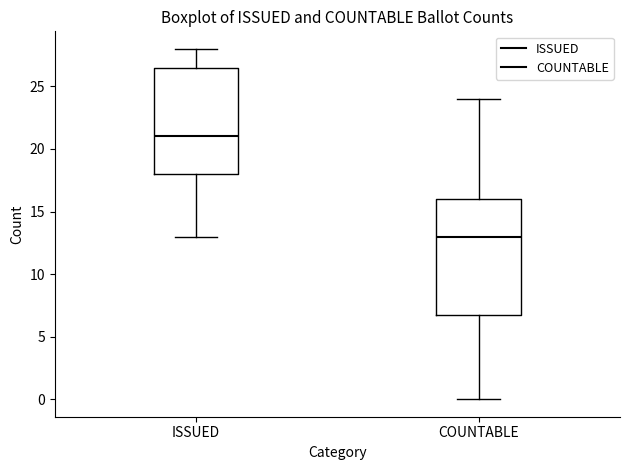

Where does the lower whisker of the box for ISSUED end on the y-axis? The values are not printed on the chart, so give them approximately, as read against the axis.

13.0